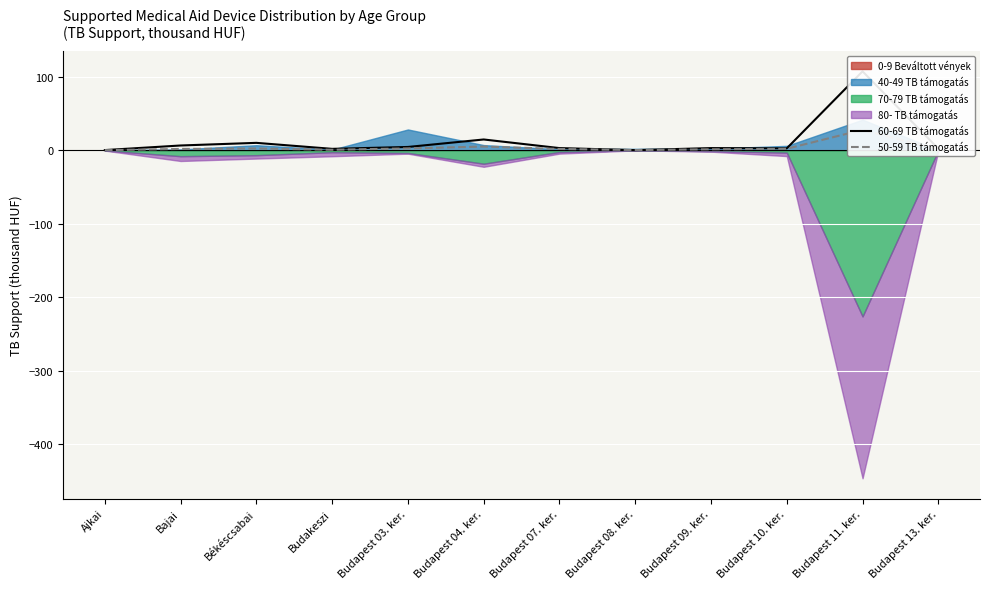

What position from the left is Budapest 10. ker.?

10